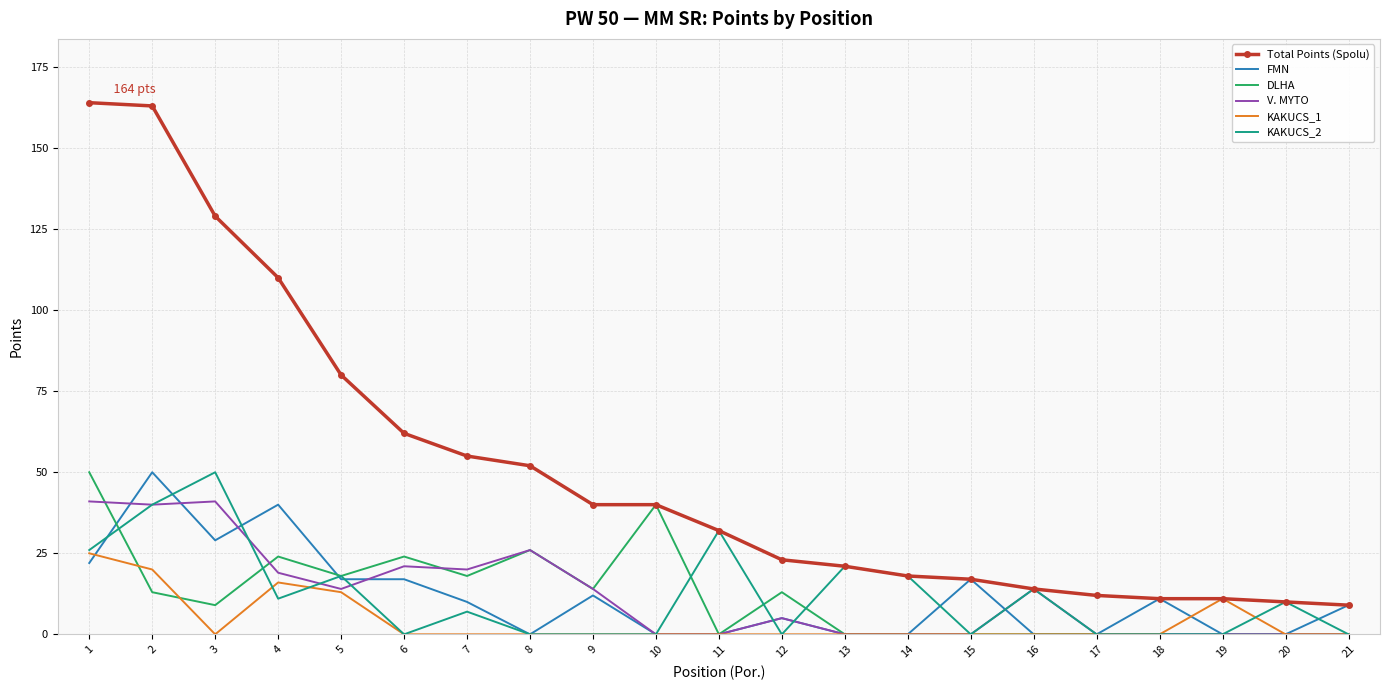

At how many categories does at least one series exceed 66?

5